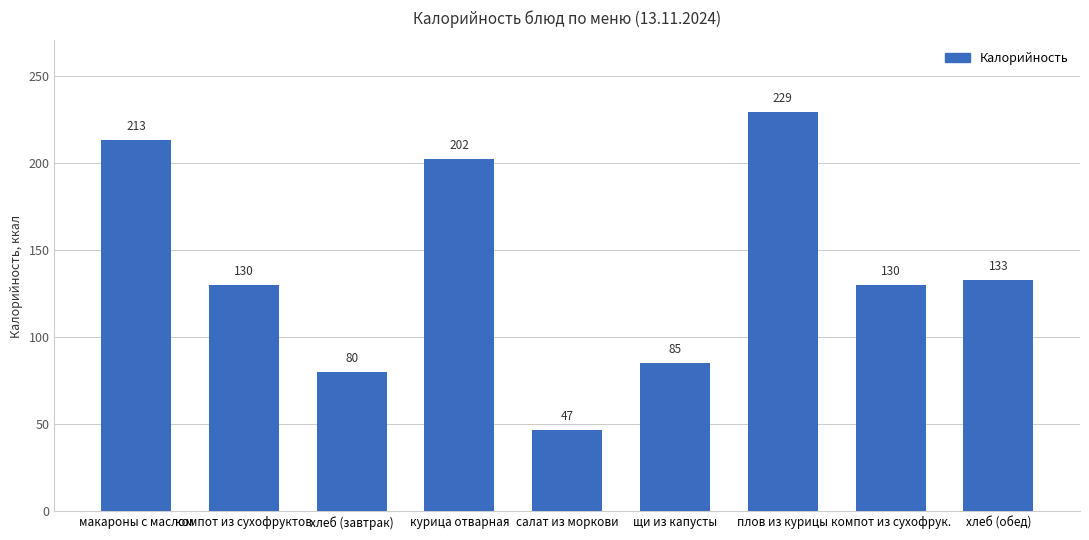

Are the bars horizontal?

No